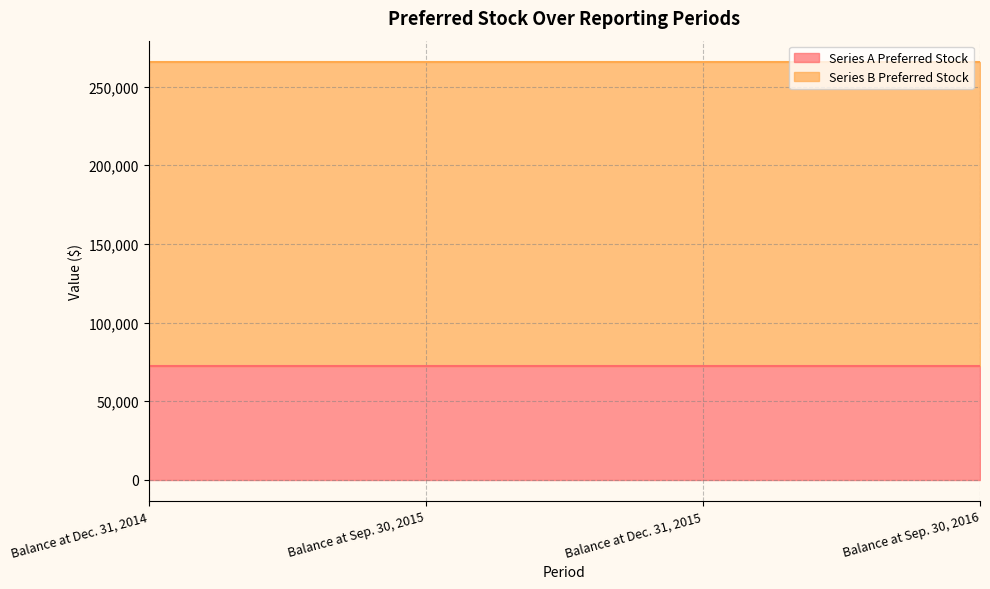

True or false: Series A Preferred Stock and Series B Preferred Stock cross at least once.

False